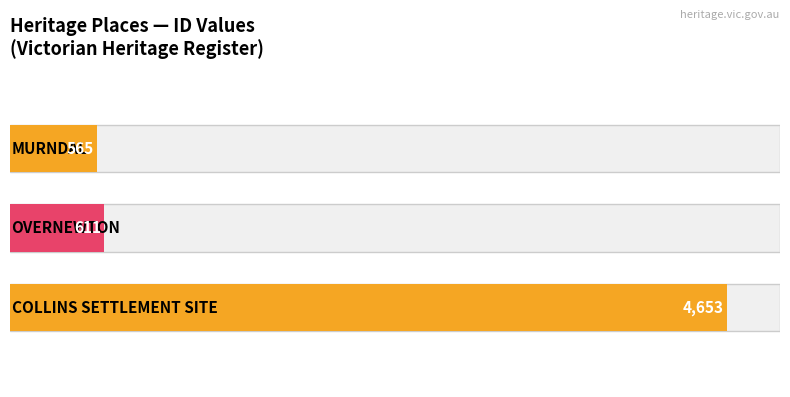

What is the approximate value at OVERNEWTON?

611